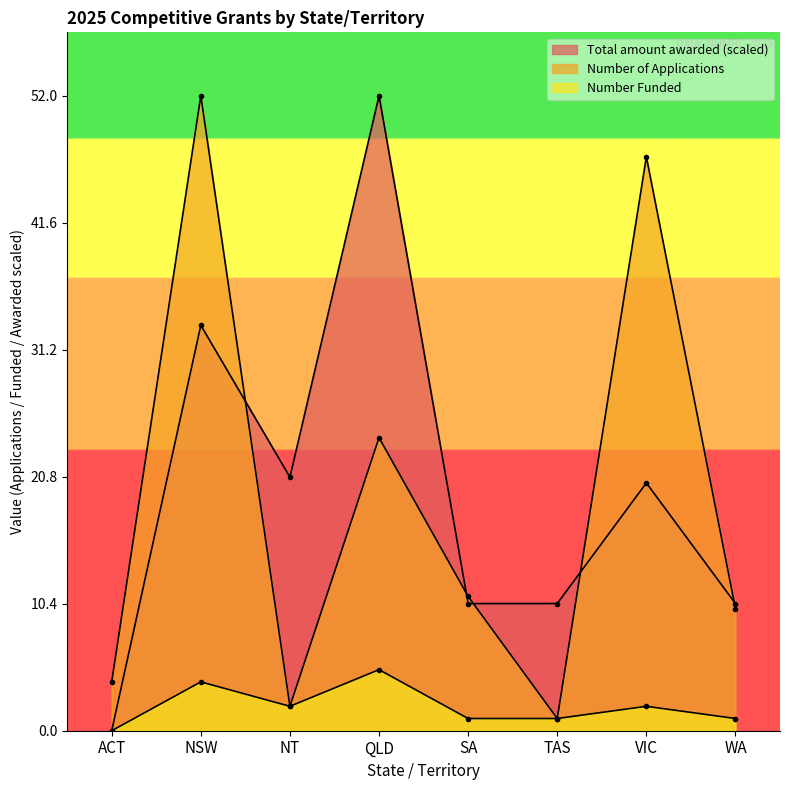

Rank the series at WA from highest to lowest value.

Total amount awarded, Number of Applications, Number Funded